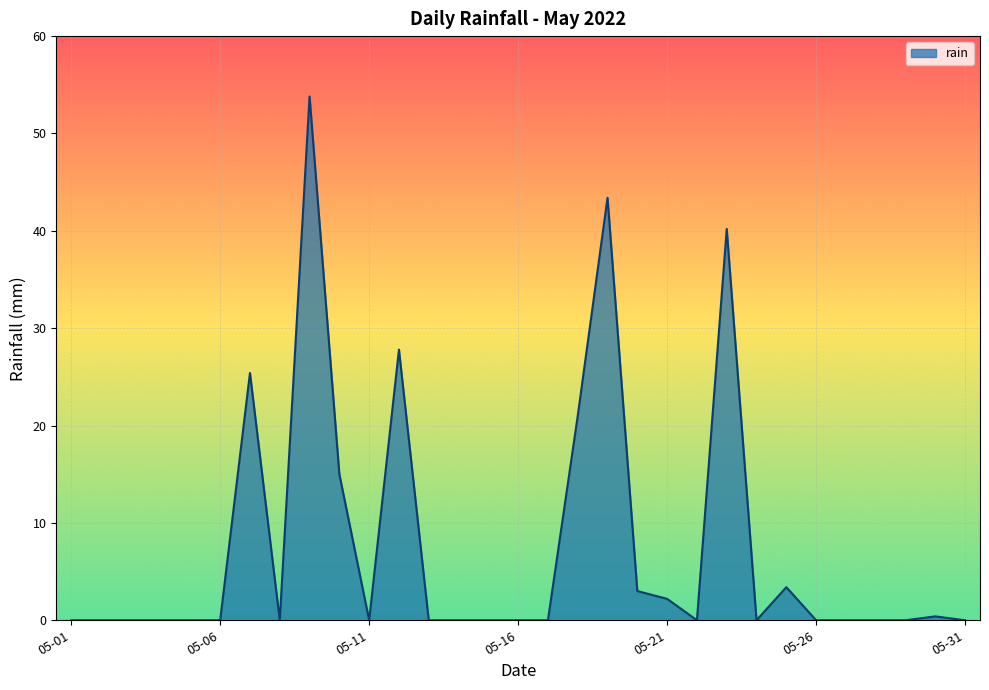

What is the difference between the maximum and minimum values?

53.8